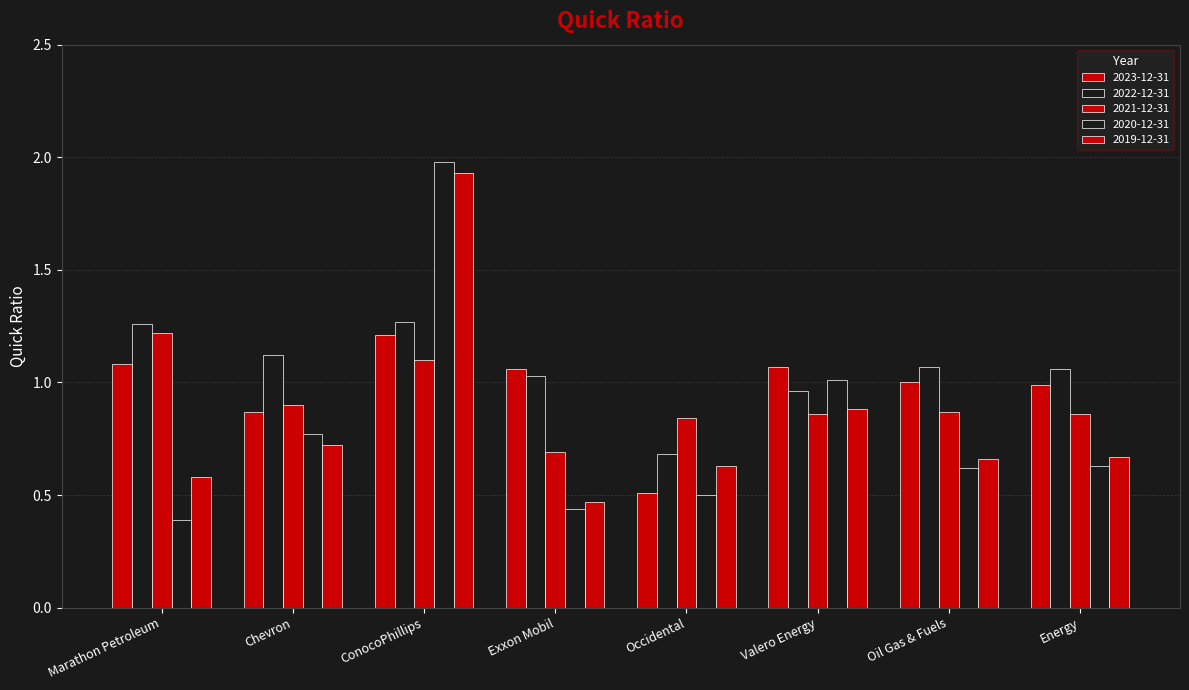

What is the sum of all 2019-12-31 values?

6.5